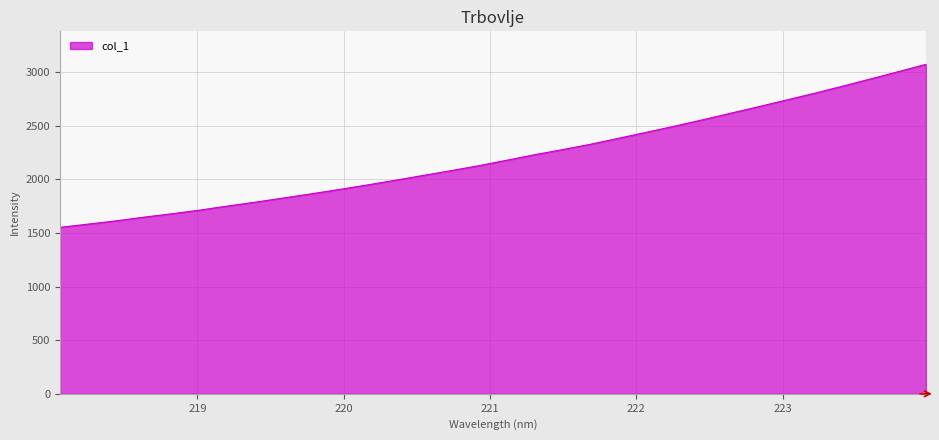

What is the average value?

2208.7